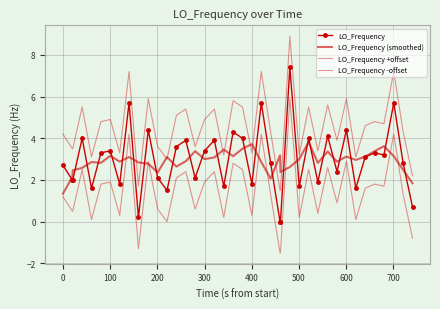

What are all the series names shown in the legend?

LO_Frequency, LO_Frequency (smoothed), LO_Frequency +offset, LO_Frequency -offset